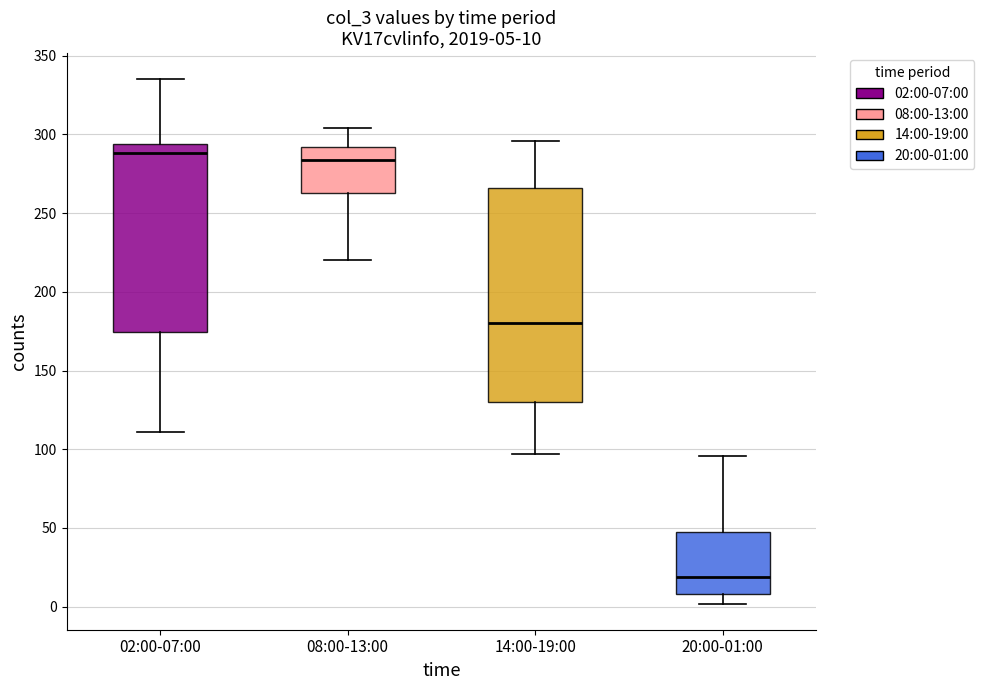

Which box has the lowest median line?

20:00-01:00